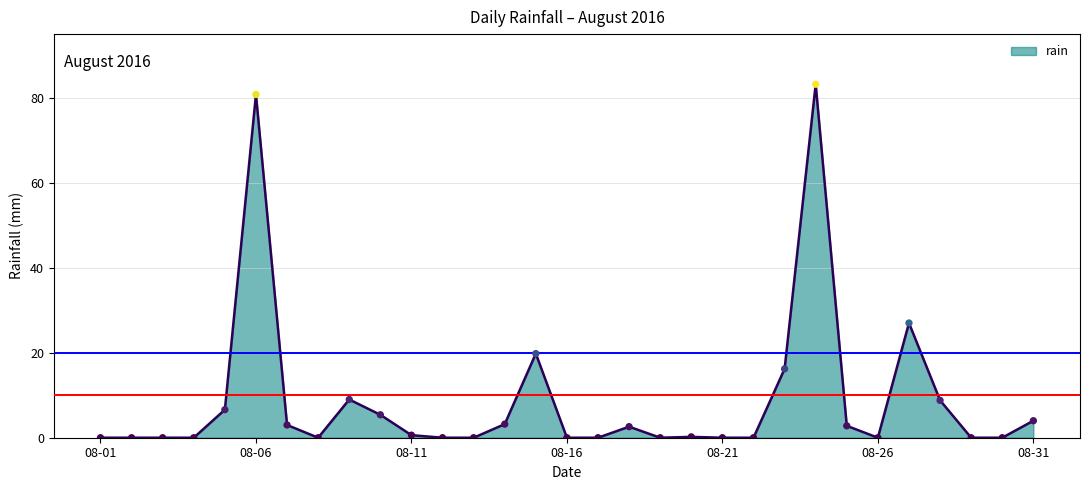

What is the difference between the maximum and minimum values?

83.2